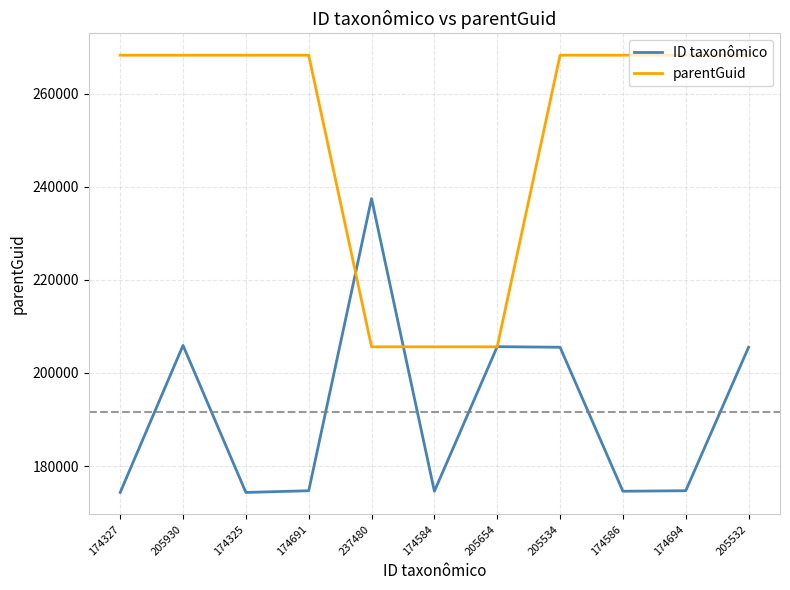

Rank the series at 174691 from highest to lowest value.

parentGuid, ID taxonômico